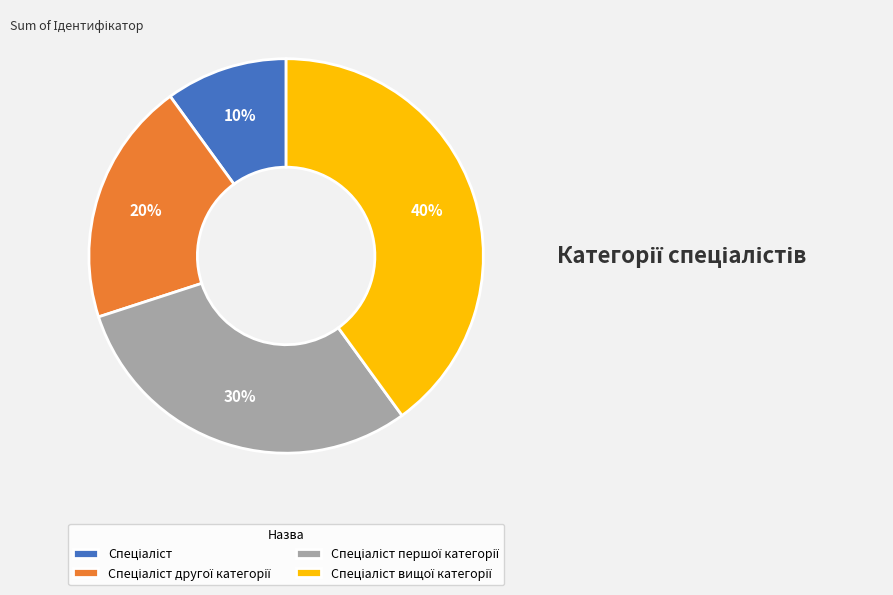

To the nearest percent, what is the difference between the largest and smallest slice percentages?

30%